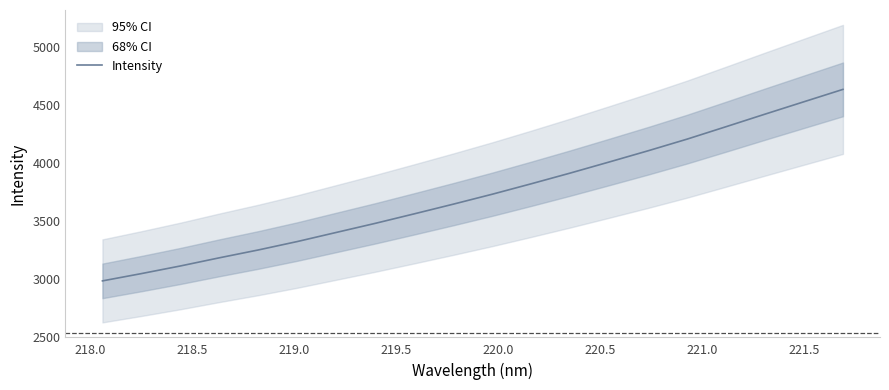

What is the difference between the maximum and minimum values?

1651.6